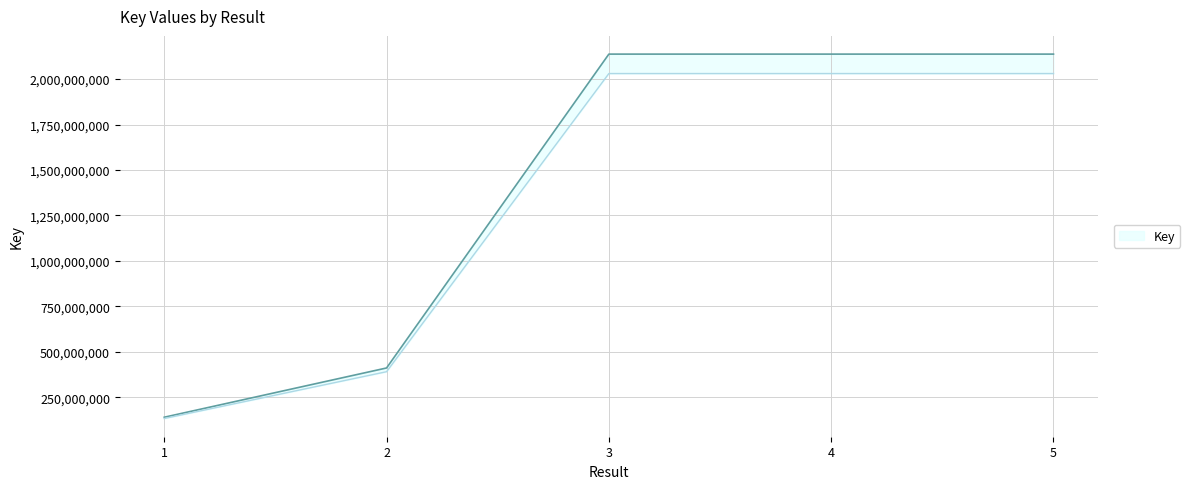

Between 3 and 5, which is larger?

3